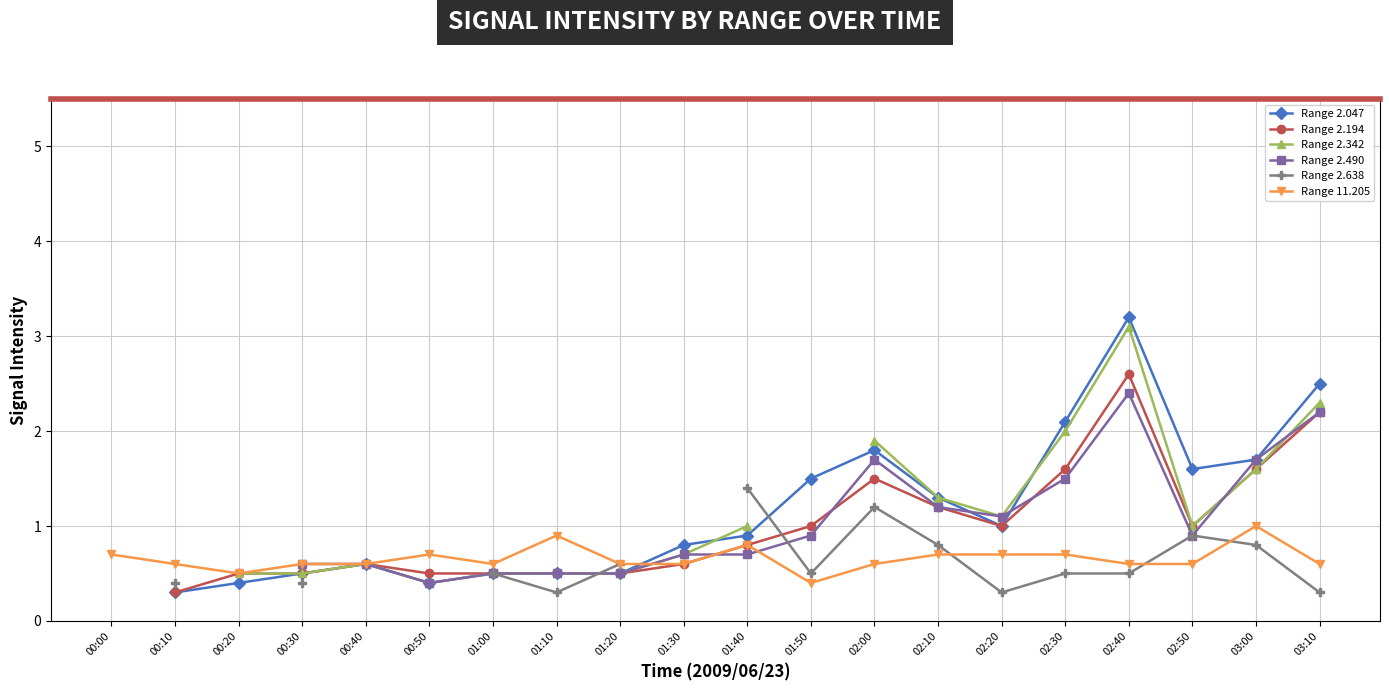

What is the minimum value shown in the chart?

0.3